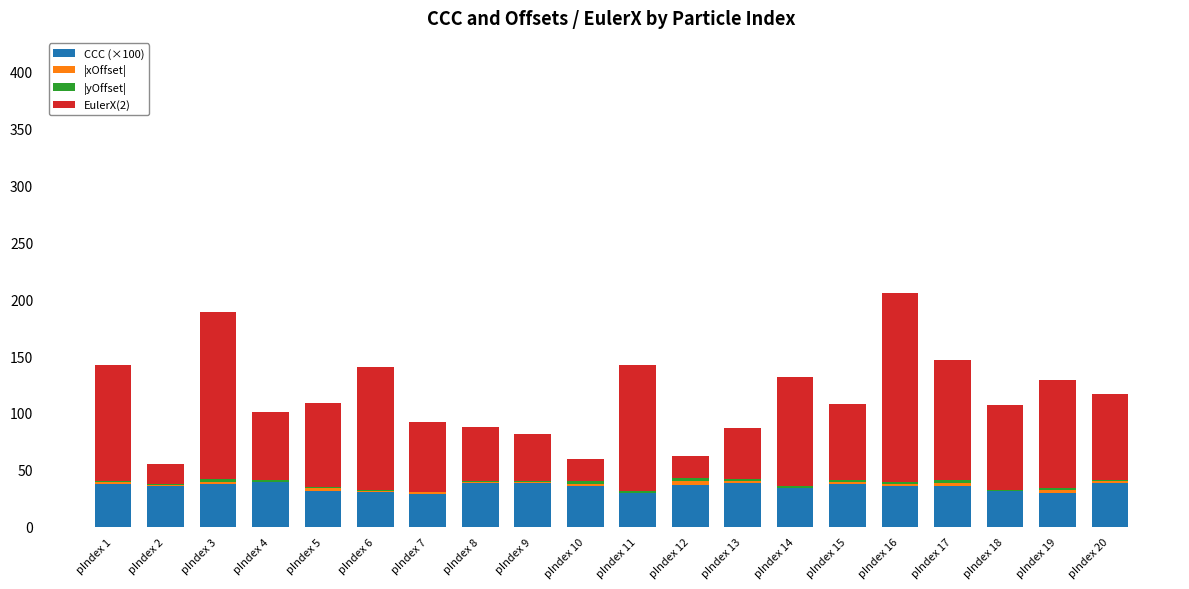

What is the total value across all series at pIndex 11?

142.6